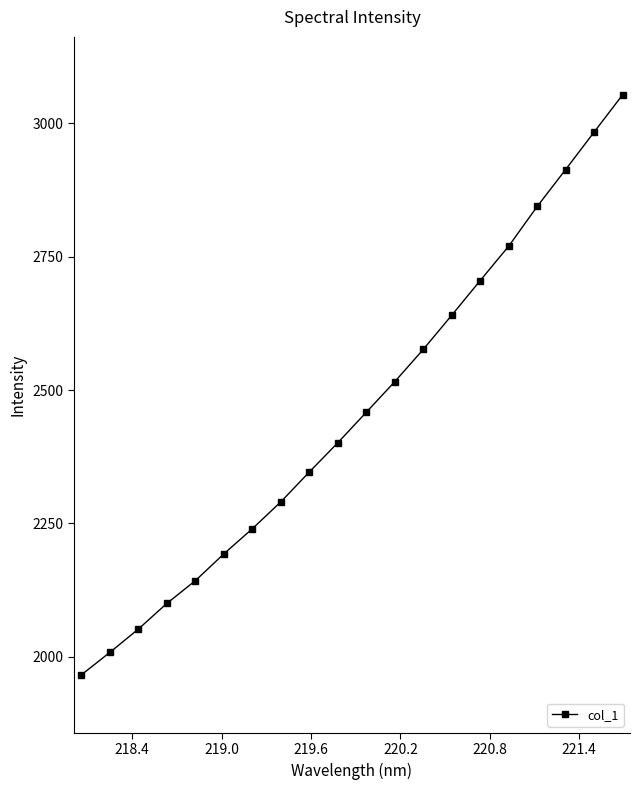

How many values exceed 2458?

10